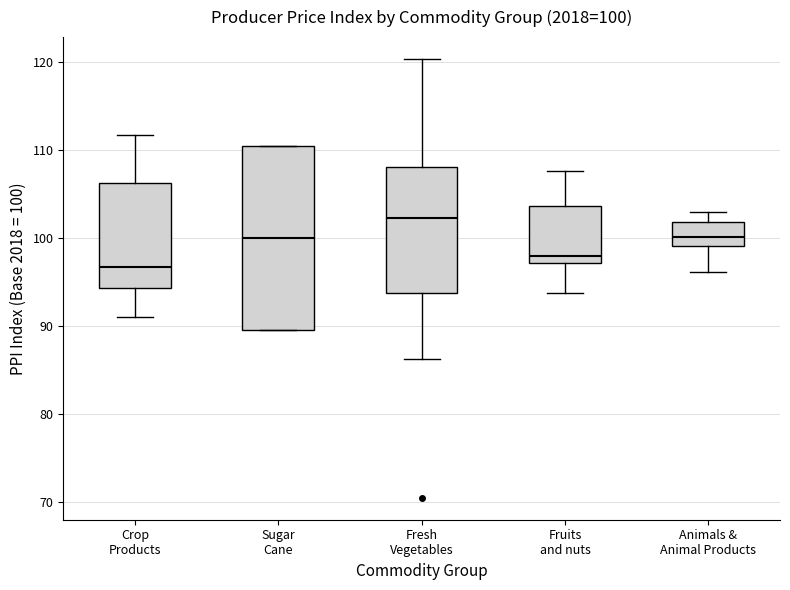

Which box is the tallest, from its lower edge to its upper edge?

Sugar Cane